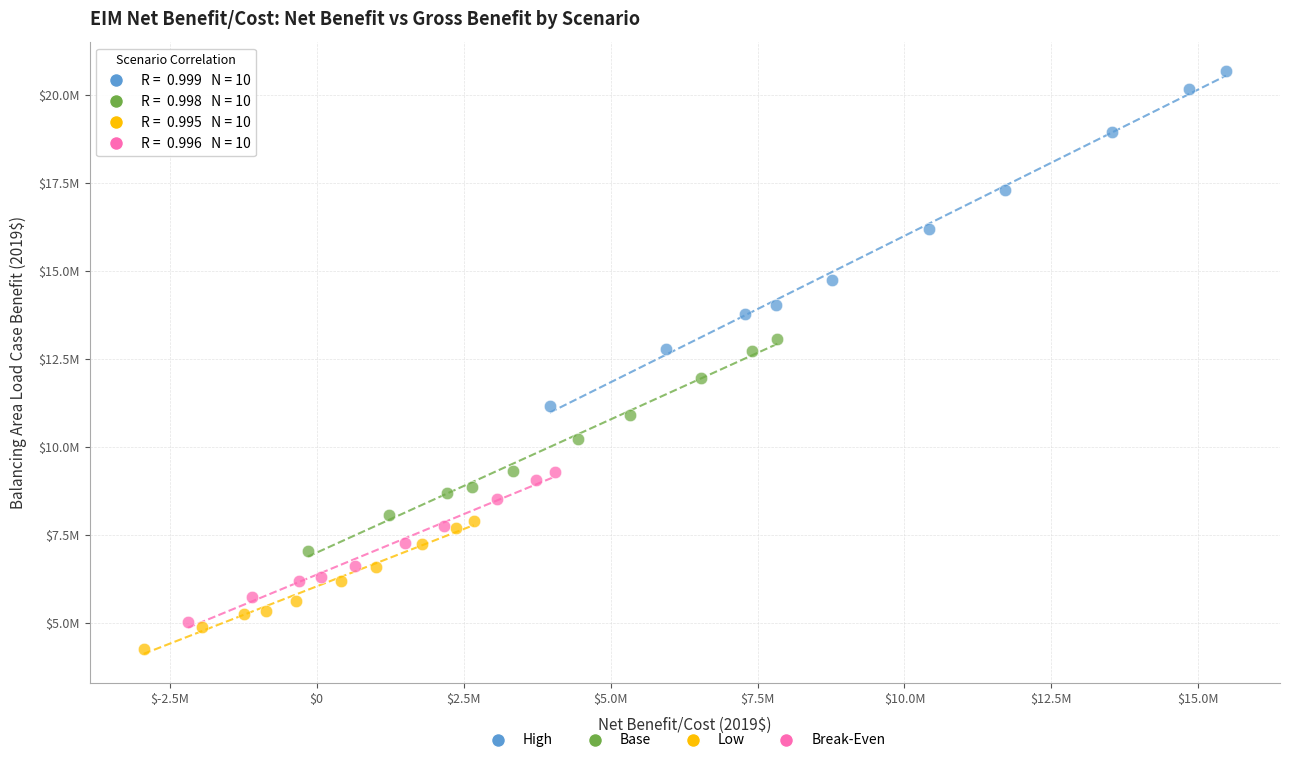

What are all the series names shown in the legend?

High, Base, Low, Break-Even